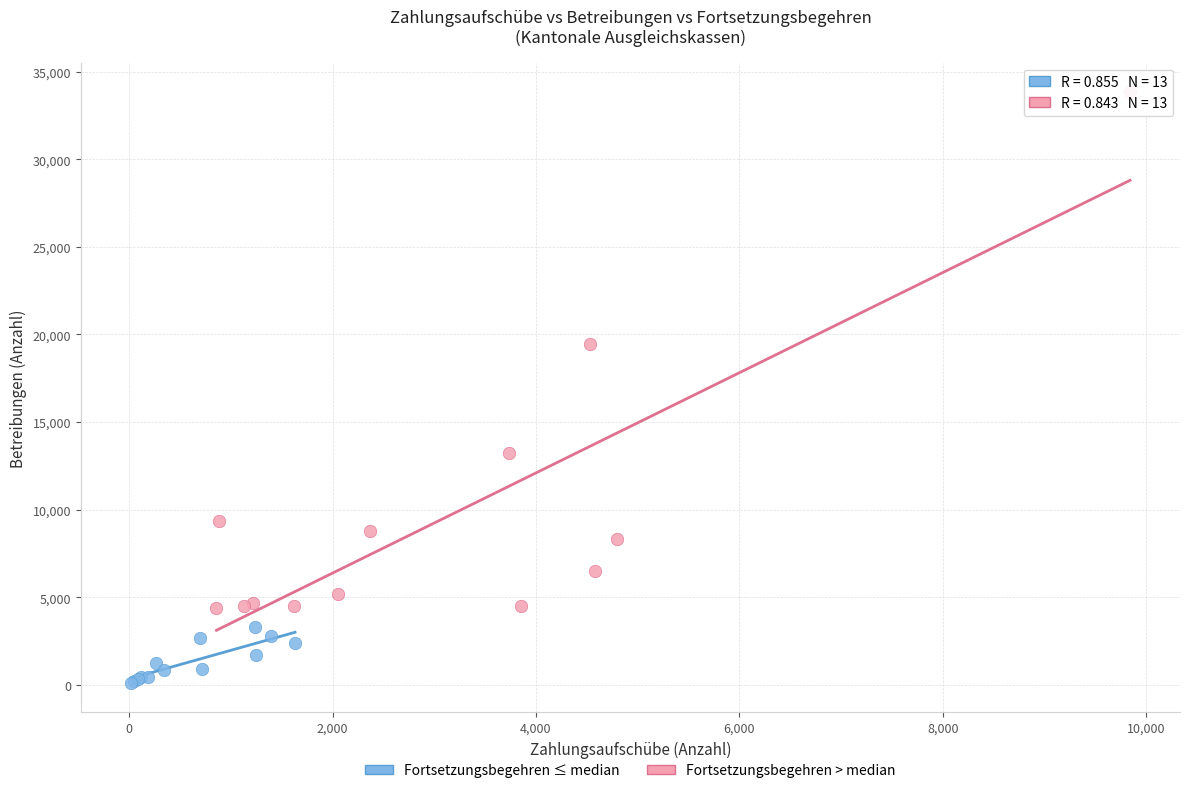

Which series reaches the maximum Y coordinate?

Fortsetzungsbegehren > median